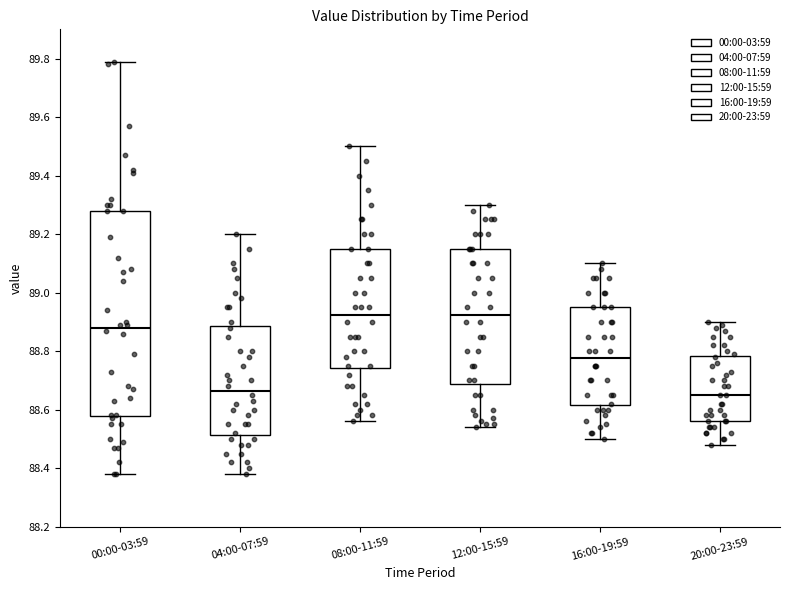

Reading left to right, read every box against the y-axis: the position of its median line, the range the box covers, and the ends of its whiskers. The values are not printed on the chart, so give them approximately, as read against the axis.

00:00-03:59: median 88.88, box 88.58 to 89.28, whiskers 88.38 to 89.80
04:00-07:59: median 88.66, box 88.52 to 88.88, whiskers 88.38 to 89.20
08:00-11:59: median 88.92, box 88.74 to 89.16, whiskers 88.56 to 89.50
12:00-15:59: median 88.92, box 88.68 to 89.16, whiskers 88.54 to 89.30
16:00-19:59: median 88.78, box 88.62 to 88.96, whiskers 88.50 to 89.10
20:00-23:59: median 88.66, box 88.56 to 88.78, whiskers 88.48 to 88.90